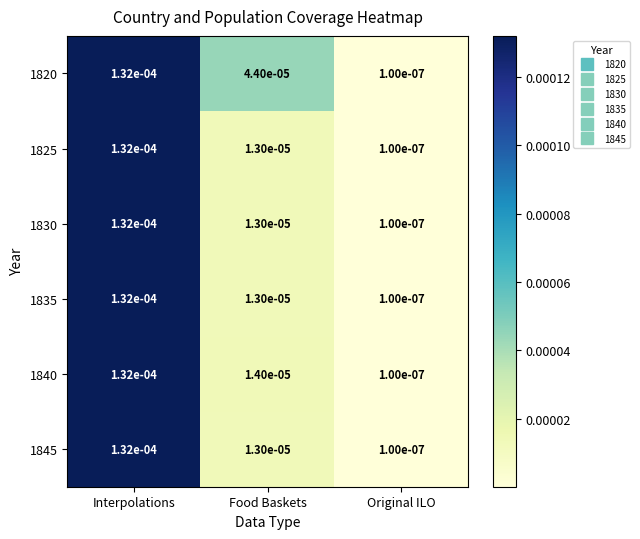

List the labels in order of 1820 value, smallest first.

Original ILO, Food Baskets, Interpolations